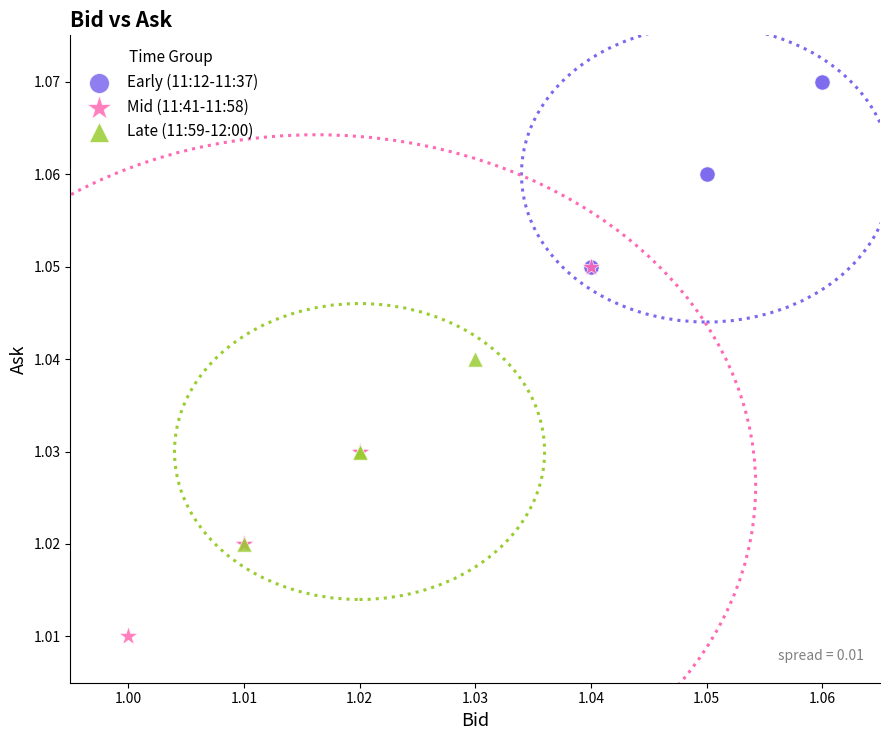

Which series has the largest Y range (max minus min)?

Mid (11:41-11:58)